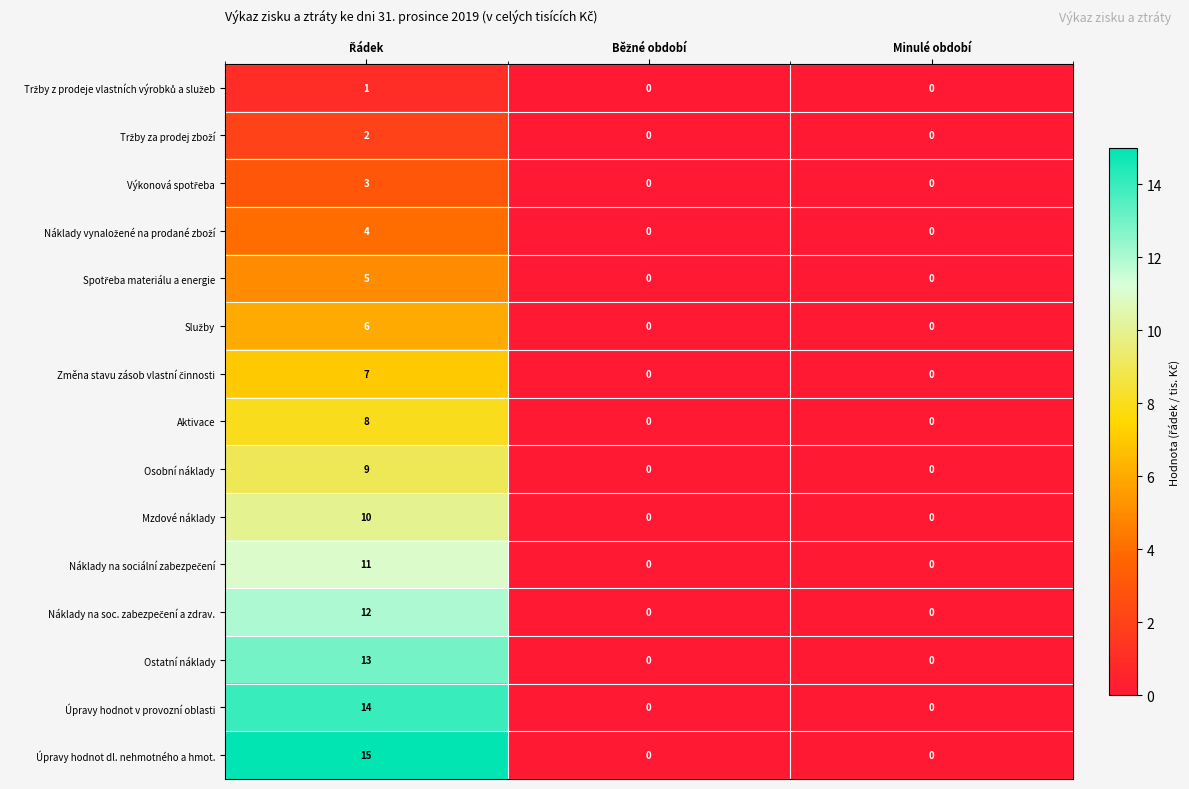

The Úpravy hodnot v provozní oblasti series shows 0 at Minulé období. True or false?

True